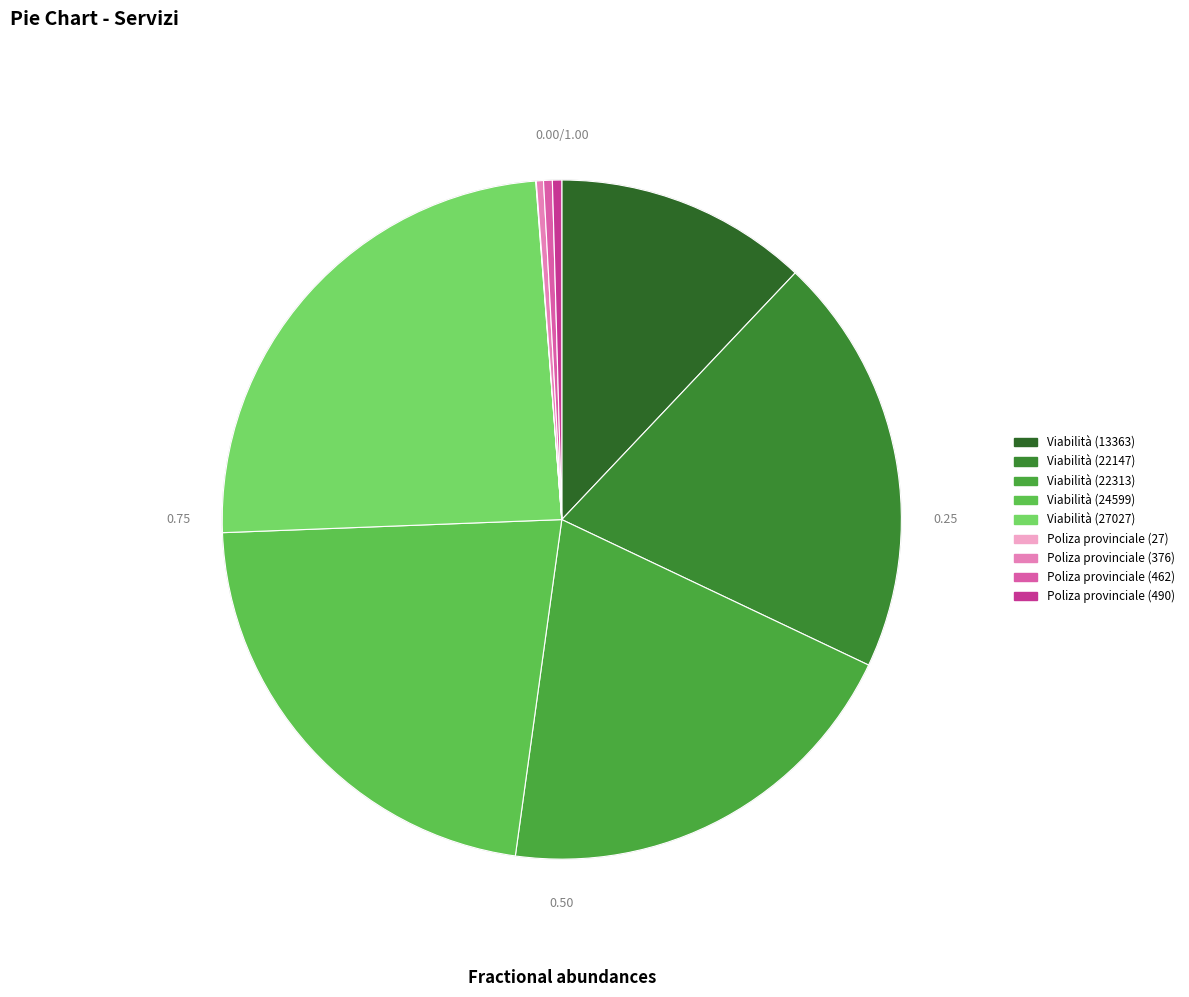

What is the change in value from Viabilità (22147) to Viabilità (27027)?

+4880